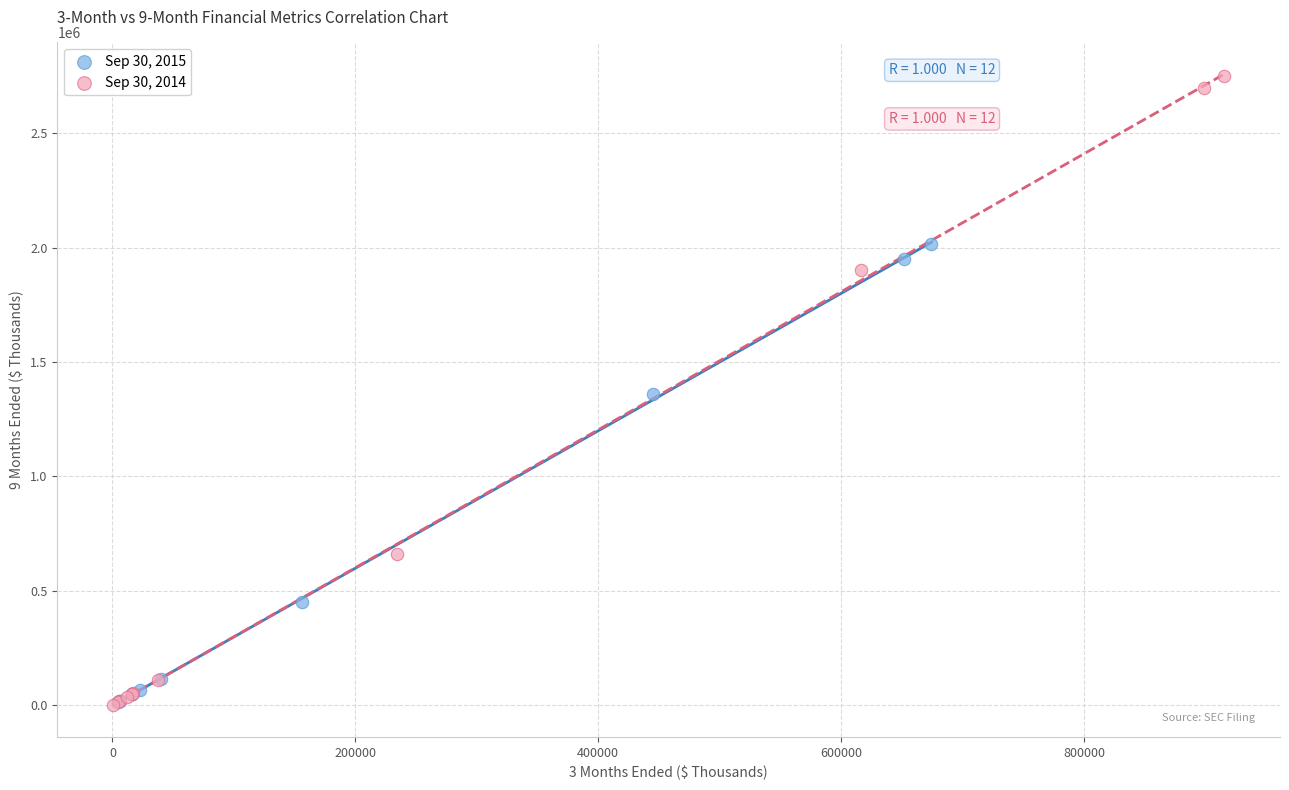

Which series reaches the maximum Y coordinate?

Sep 30, 2014